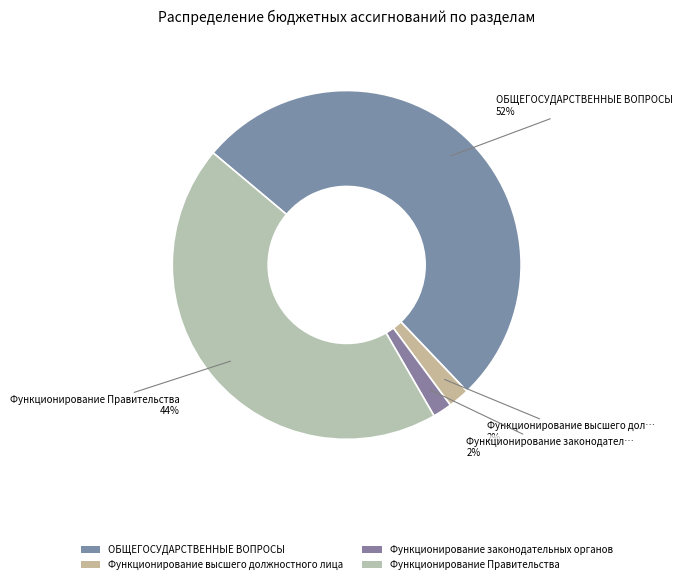

How many slices are in this pie chart?

4